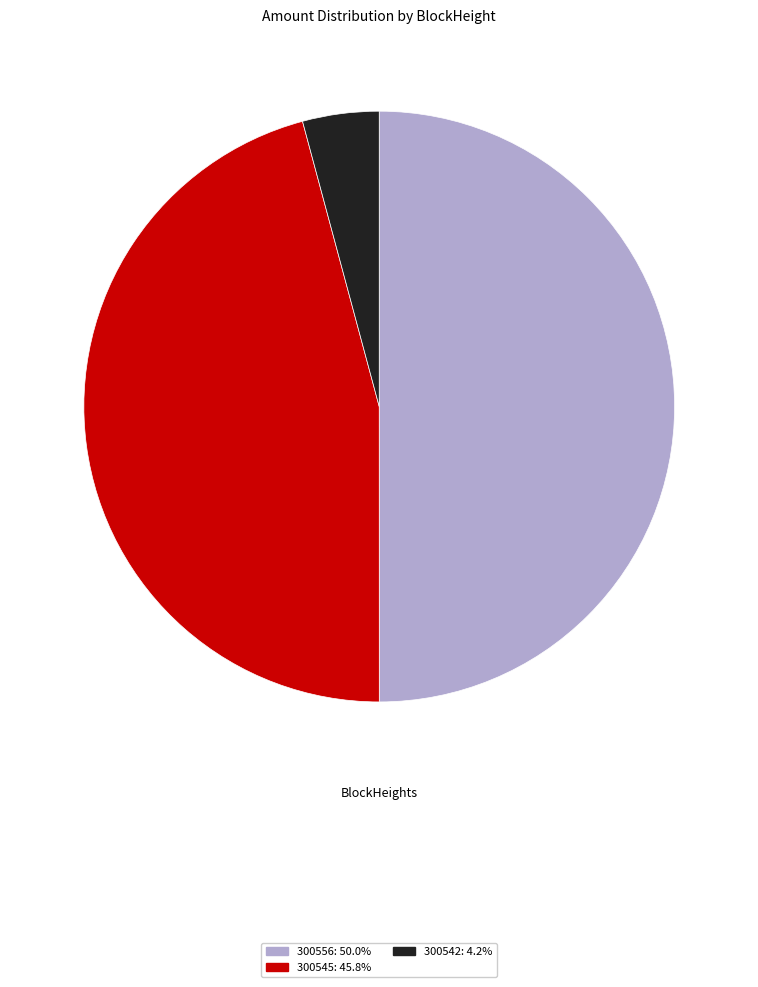

Does 300545 represent more than half of the total?

No